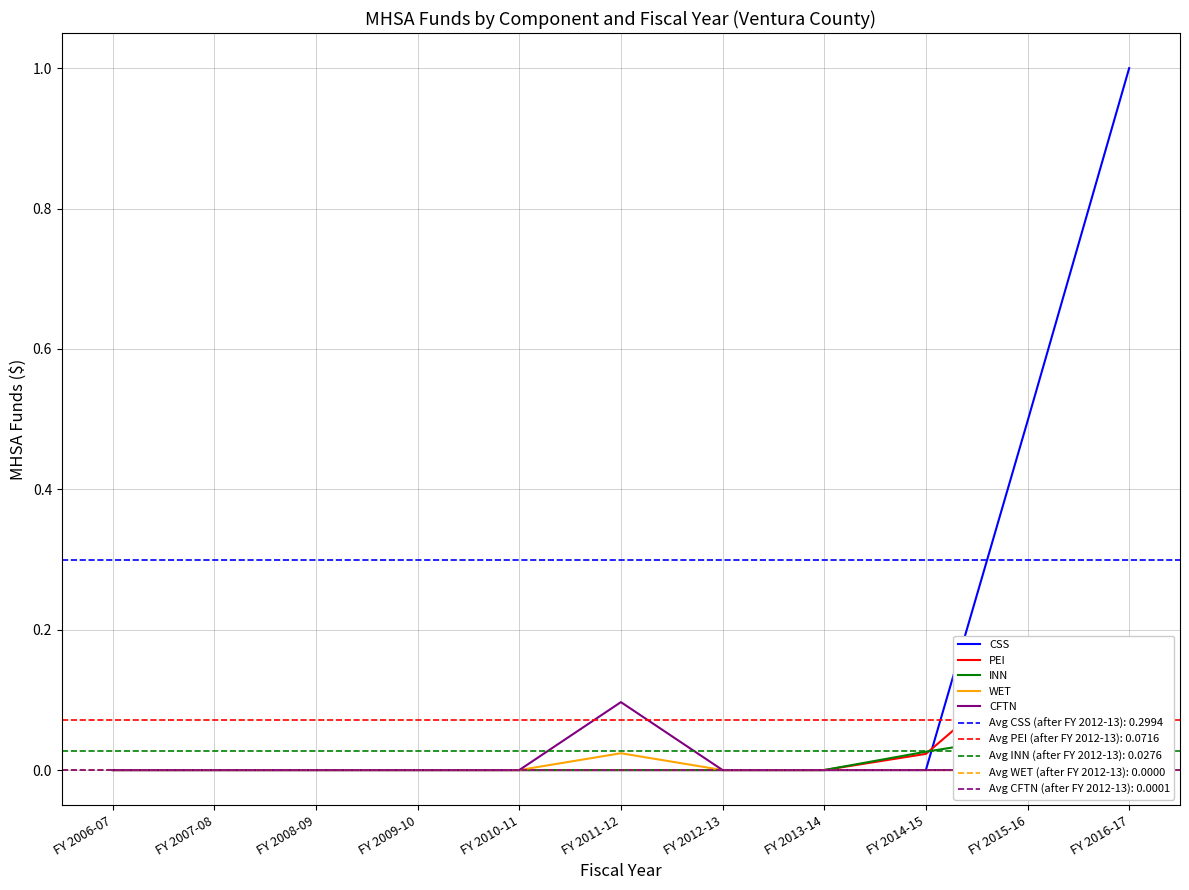

The value of CSS at FY 2011-12 is -0.7. True or false?

False